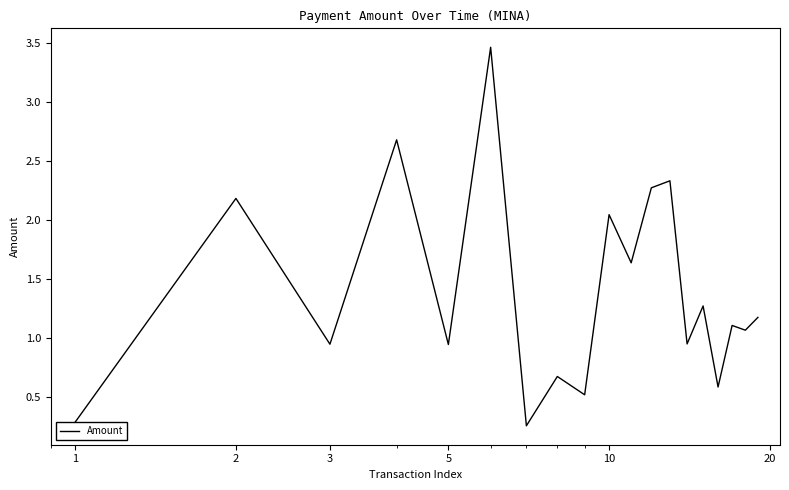

What is the greatest value displayed?

3.5